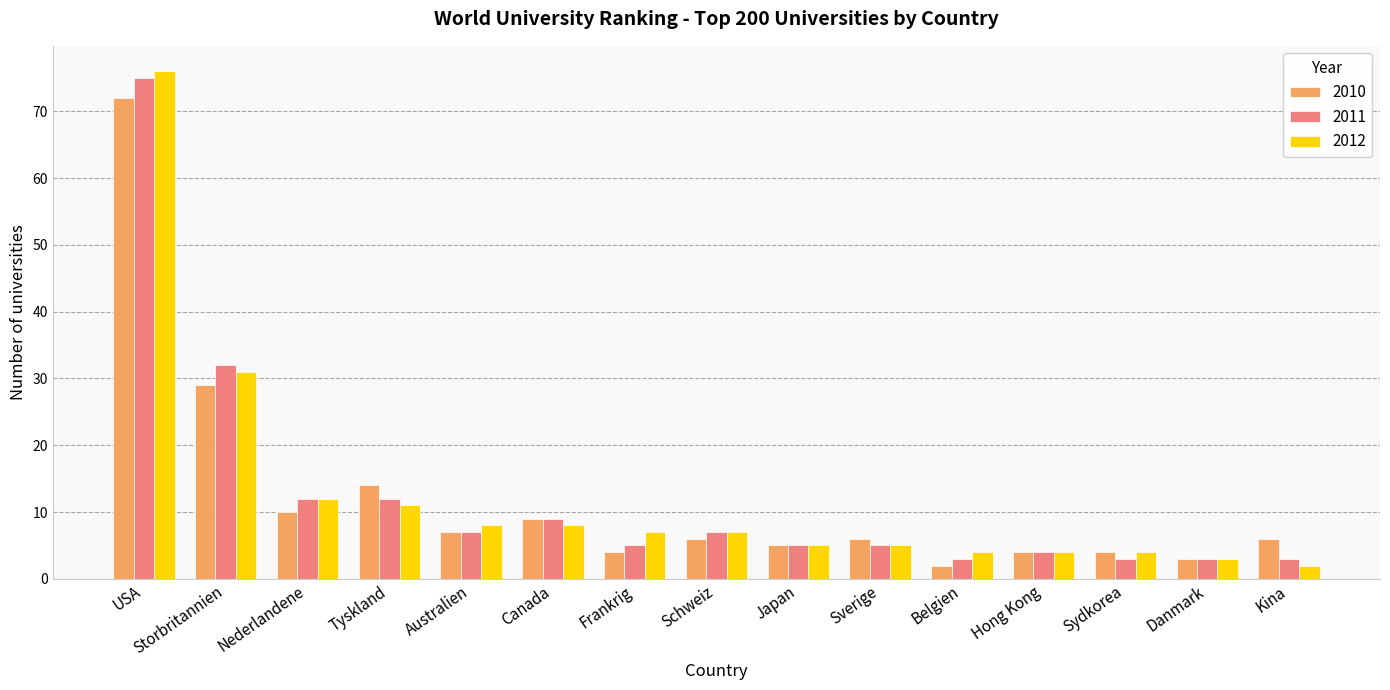

What is the label of the 10th bar from the right?

Canada